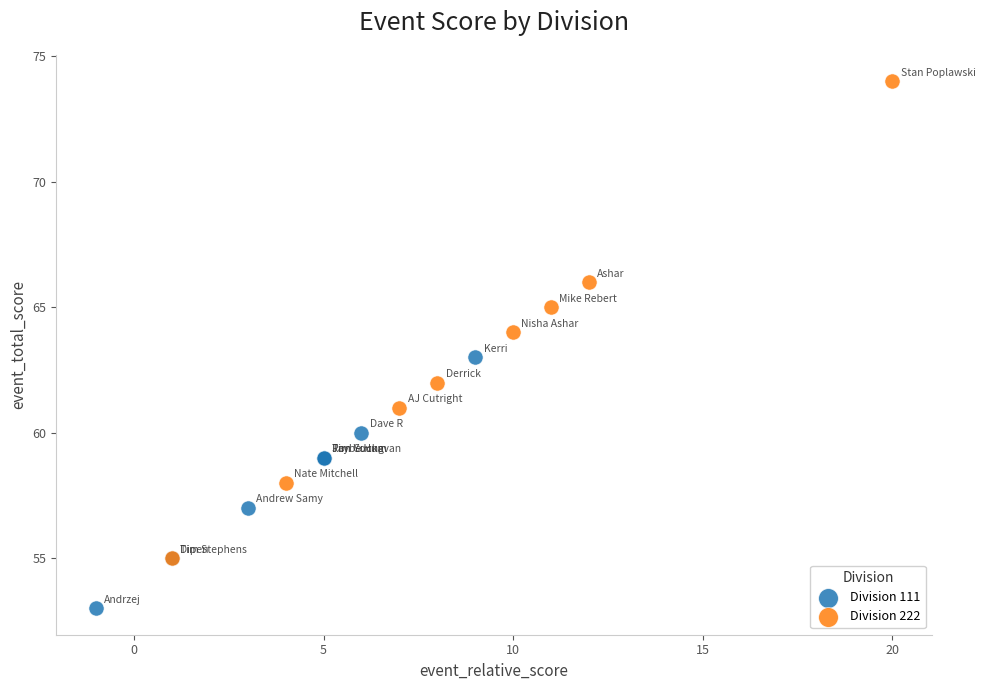

What are all the series names shown in the legend?

Division 111, Division 222